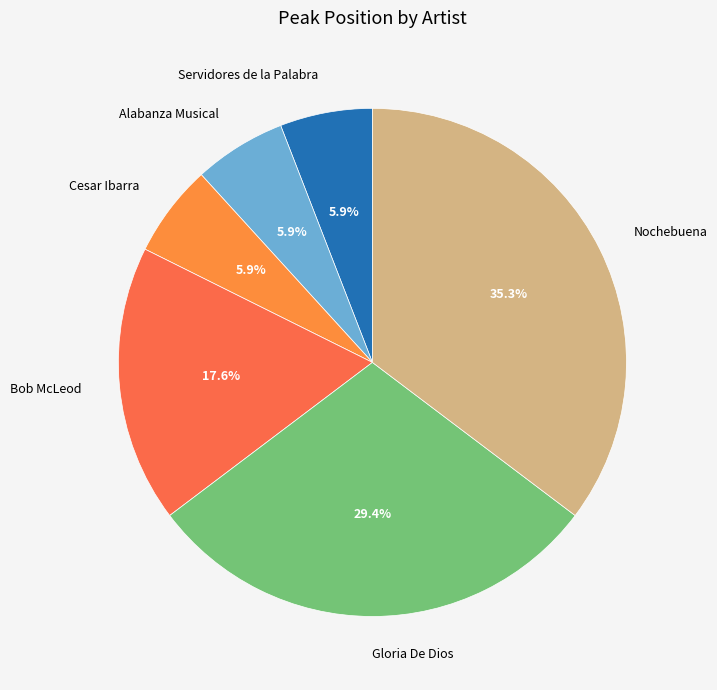

Combined, what portion of the pie is Alabanza Musical and Nochebuena?

41.2%